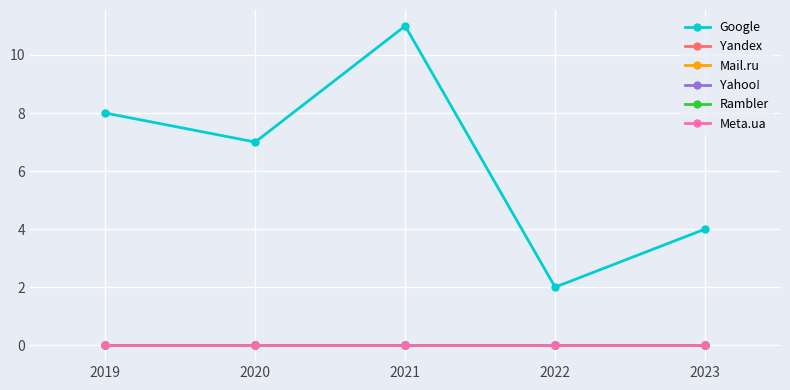

True or false: Yahoo! has more than 2 points higher than both neighbors.

False